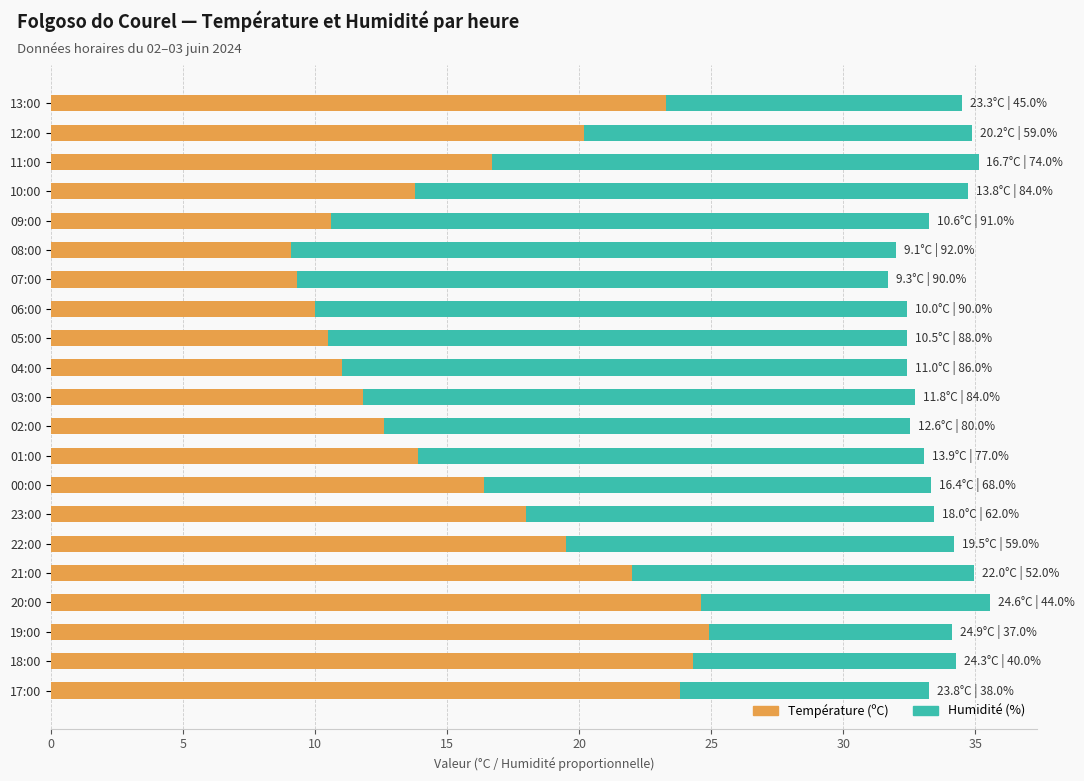

What is the total value across all series at 17:00?

33.3